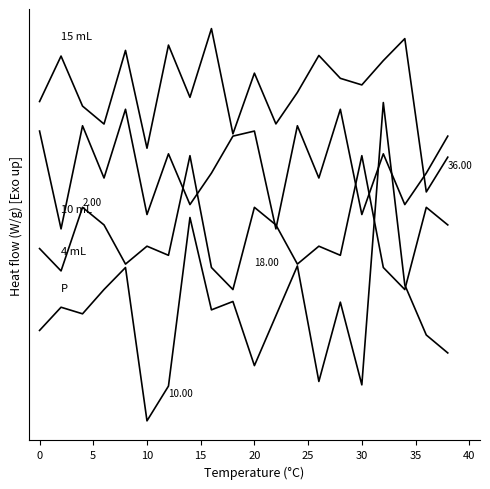

Does the chart have visible grid lines?

No